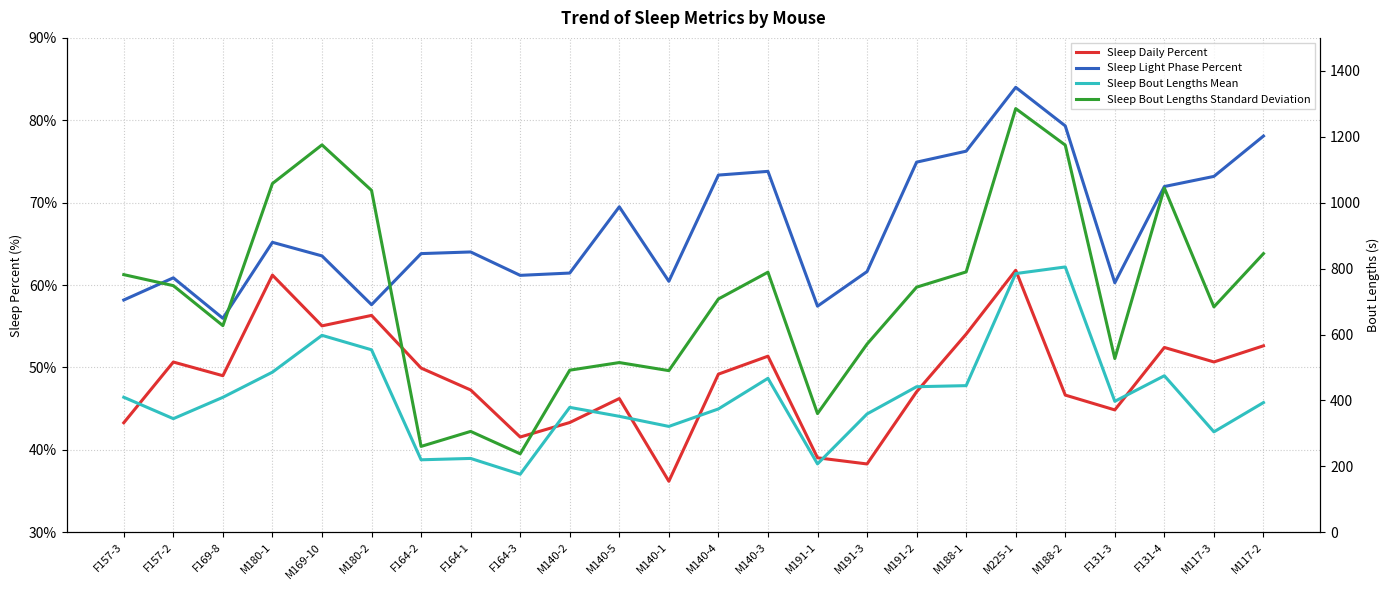

Reading left to right, transcribe all the data shown in this chart.

Sleep Daily Percent: 43.3	50.7	49.0	61.2	55.0	56.3	49.9	47.3	41.6	43.3	46.2	36.2	49.2	51.4	39.0	38.3	47.0	54.0	61.8	46.6	44.9	52.4	50.7	52.6
Sleep Light Phase Percent: 58.2	60.9	56.0	65.2	63.5	57.6	63.8	64.0	61.2	61.5	69.5	60.5	73.3	73.8	57.4	61.6	74.9	76.2	84.0	79.3	60.3	72.0	73.2	78.1
Sleep Bout Lengths Mean: 409.7	344.7	409.5	485.8	597.5	553.7	219.9	224.0	176.0	379.0	351.8	321.2	374.2	467.1	207.5	359.0	441.6	444.9	784.9	805.0	397.3	474.9	304.7	393.6
Sleep Bout Lengths Standard Deviation: 781.7	748.3	626.9	1058.1	1175.3	1037.3	260.5	306.0	238.1	491.8	514.9	490.4	707.8	789.1	360.1	571.0	743.7	789.9	1285.5	1174.7	527.1	1044.5	683.8	845.5